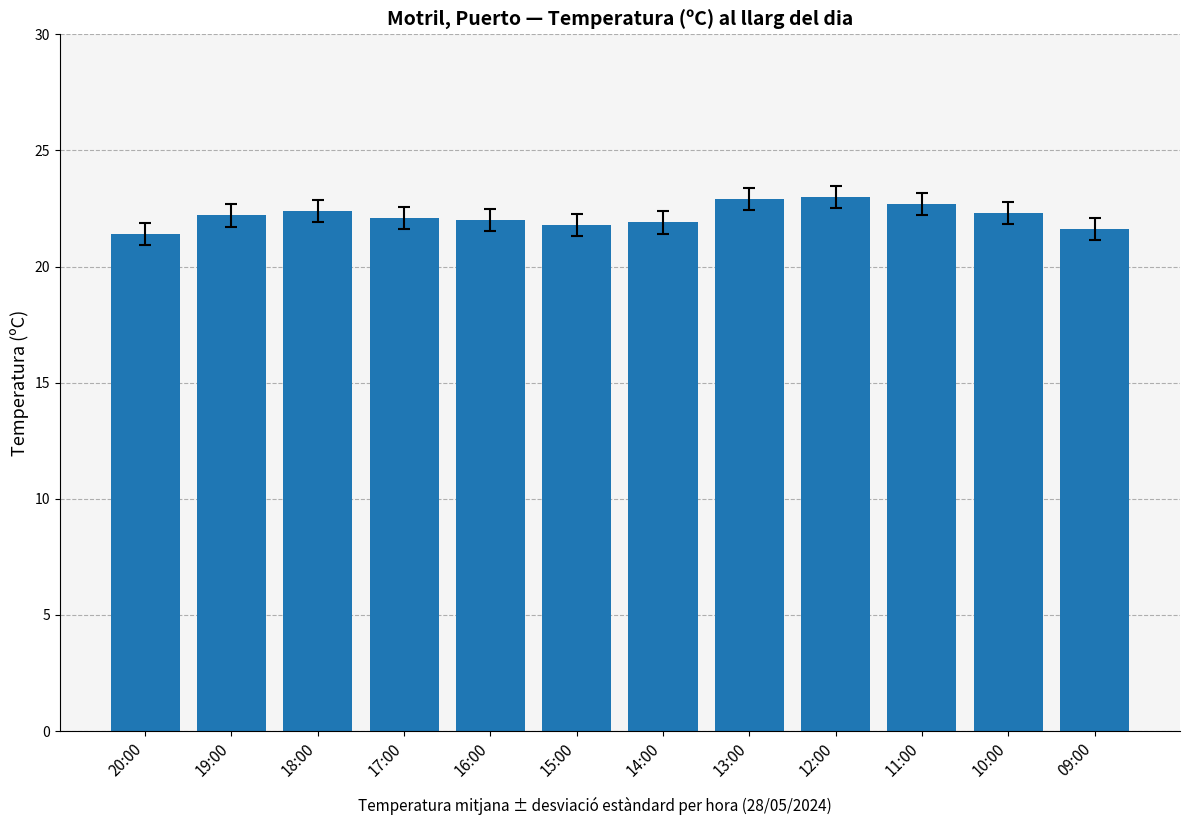

True or false: the data shows 22.4 at 18:00.

True